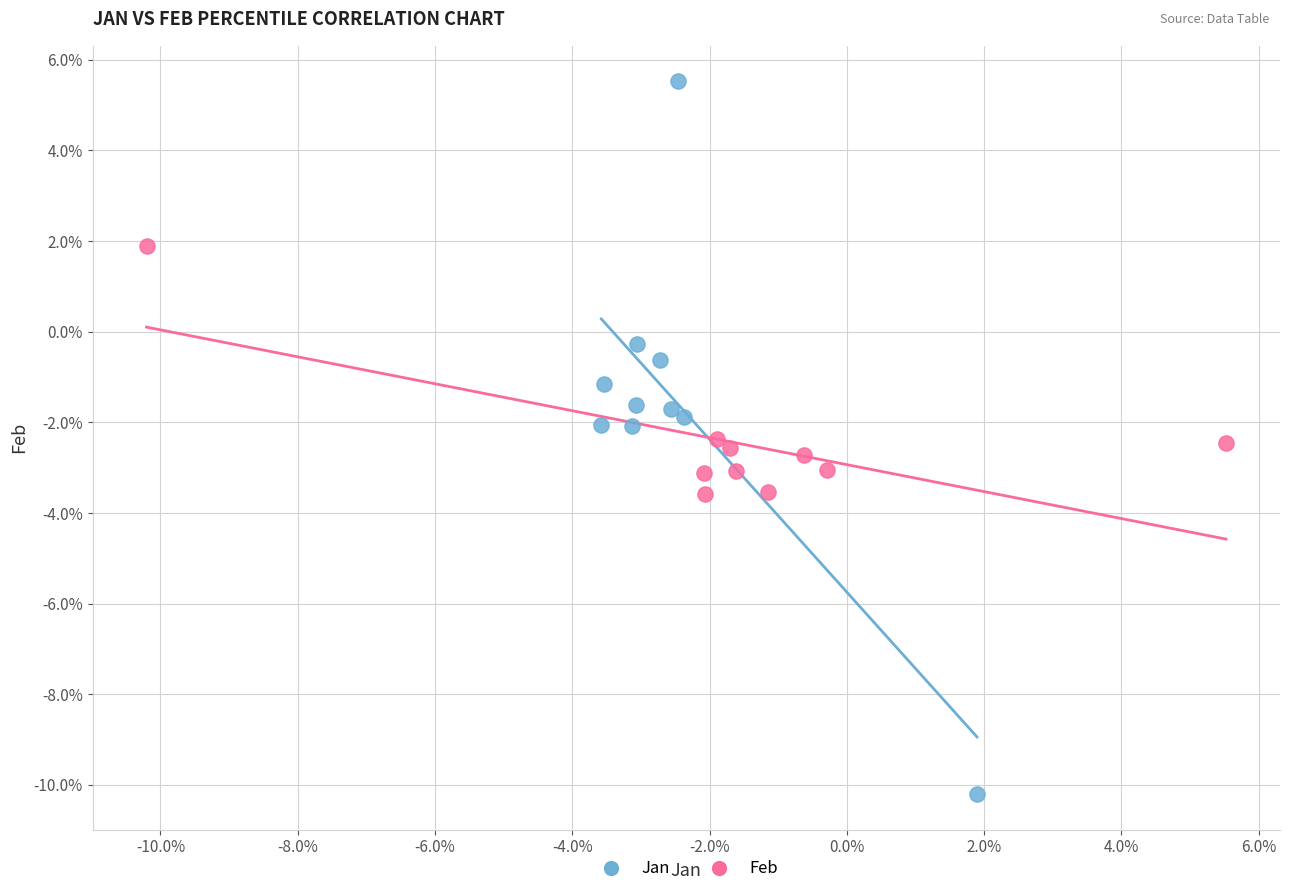

What are all the series names shown in the legend?

Jan, Feb